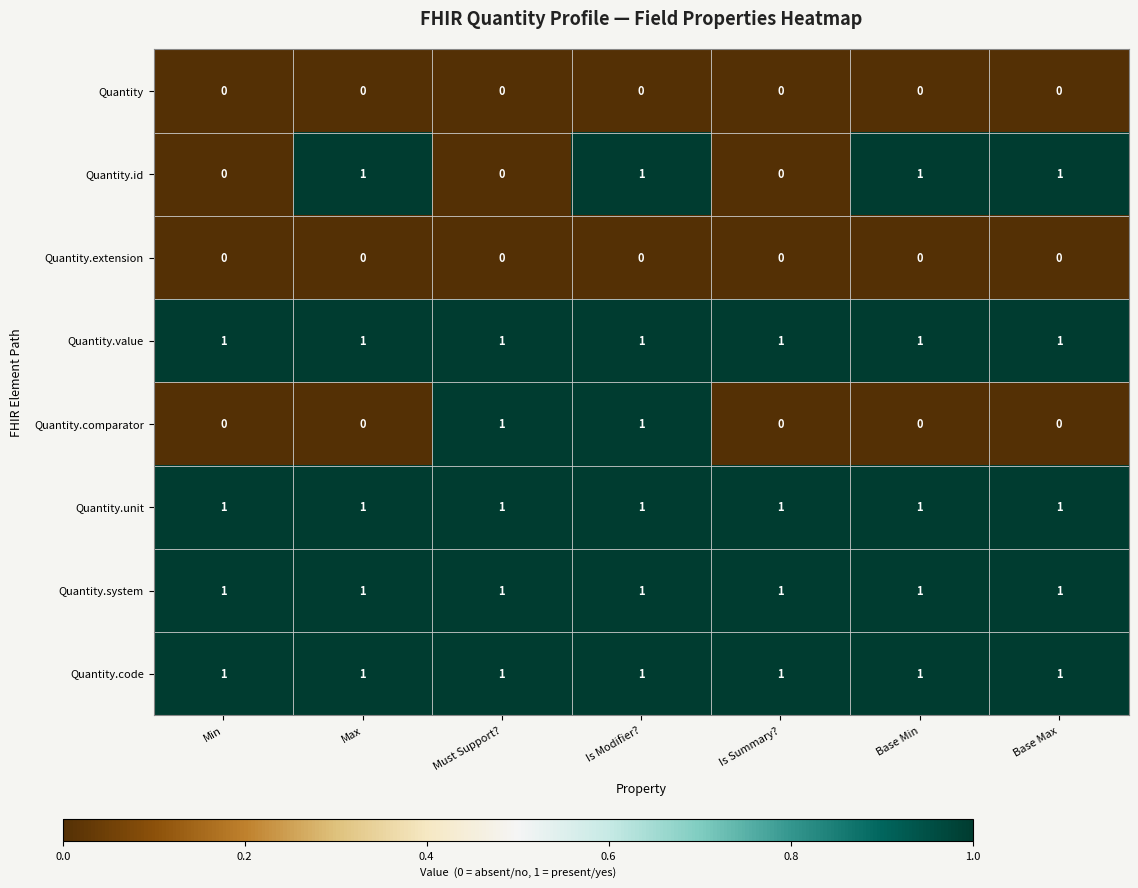

Is it true that Quantity.extension equals 0 at Base Max?

True